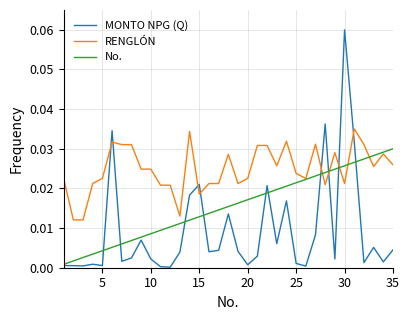

Which series has the widest spread of values?

MONTO NPG (Q)